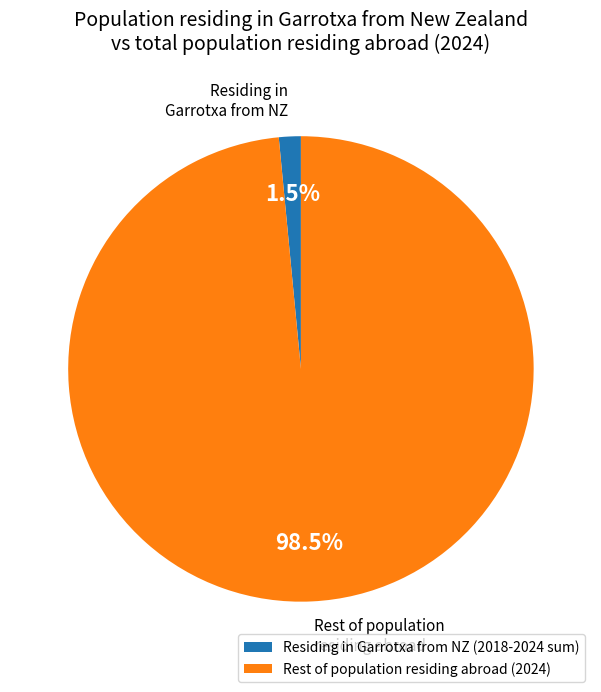

Rank the categories by value from lowest to highest.

Residing in Garrotxa from NZ (2018-2024 sum), Rest of population residing abroad (2024)